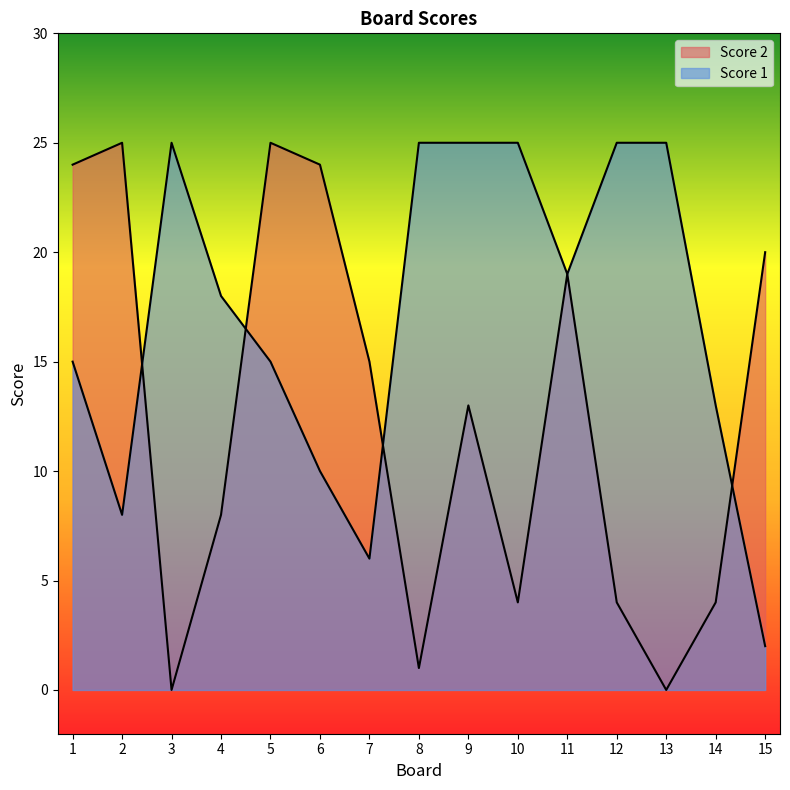

At 10, list the series in order from smallest to largest.

Score 2, Score 1